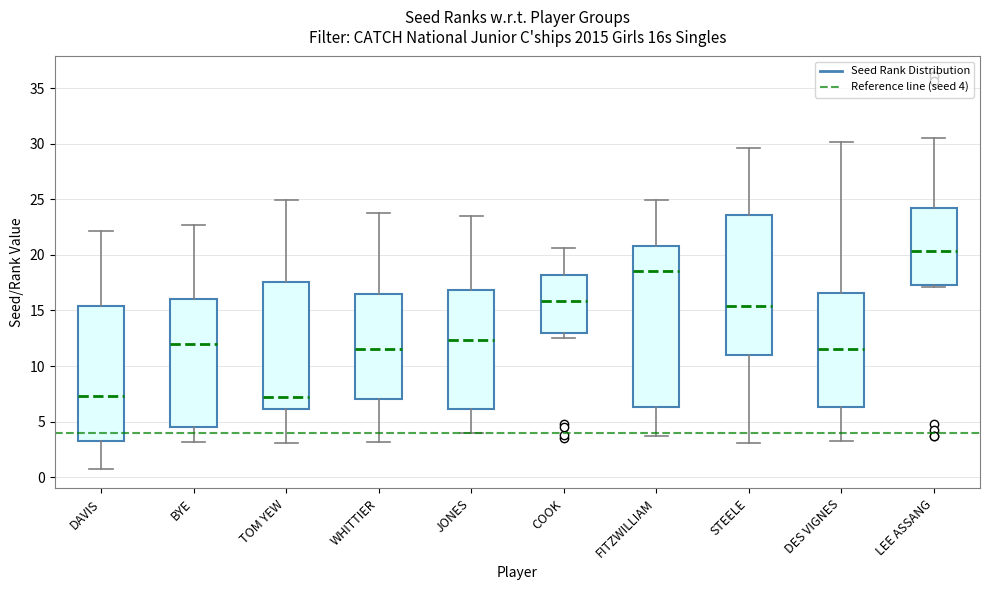

Which box's median line is the highest?

LEE ASSANG